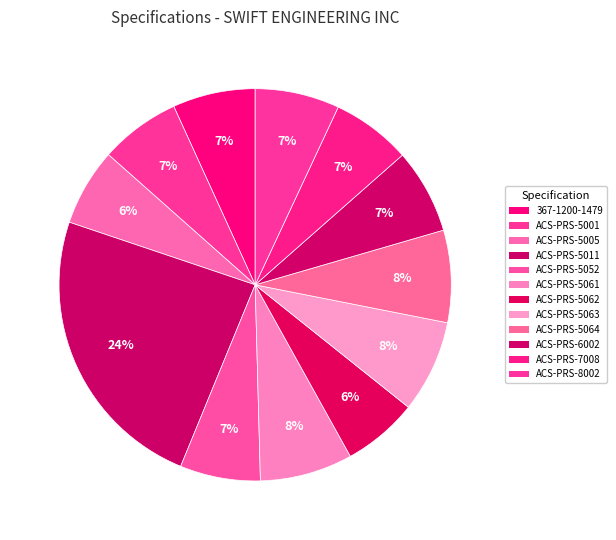

How many slices are in this pie chart?

12